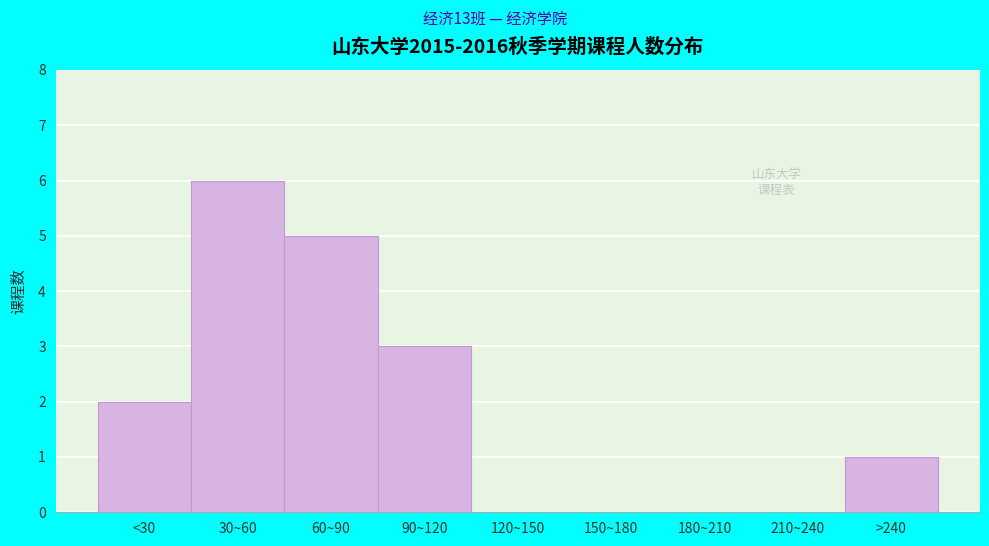

Reading left to right, what are all the values shown in this chart?

<30=2	30~60=6	60~90=5	90~120=3	120~150=0	150~180=0	180~210=0	210~240=0	>240=1